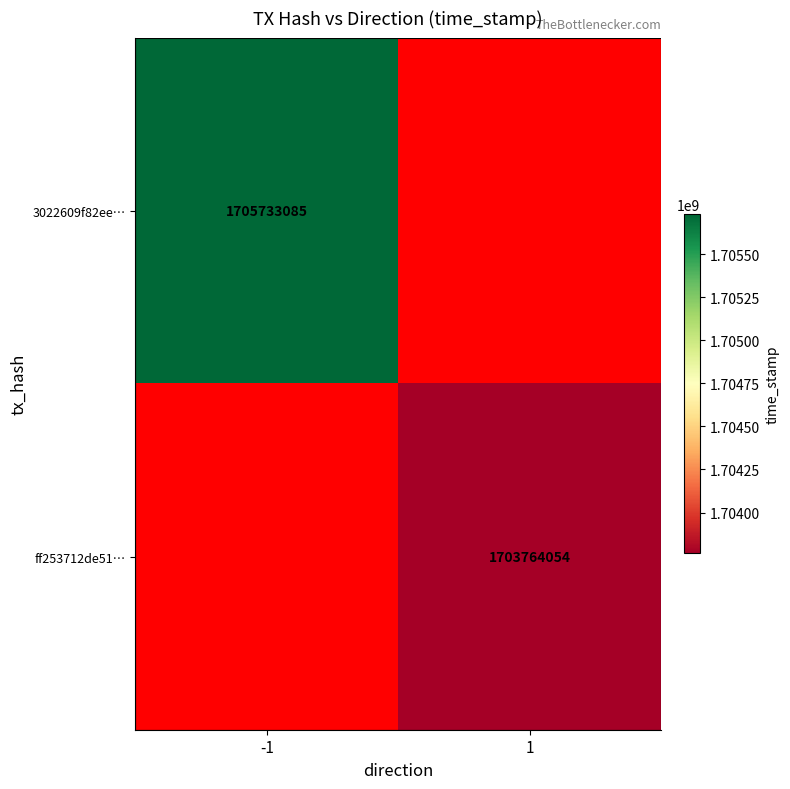

True or false: ff253712de51… has a value of 377426968 at 1.

False